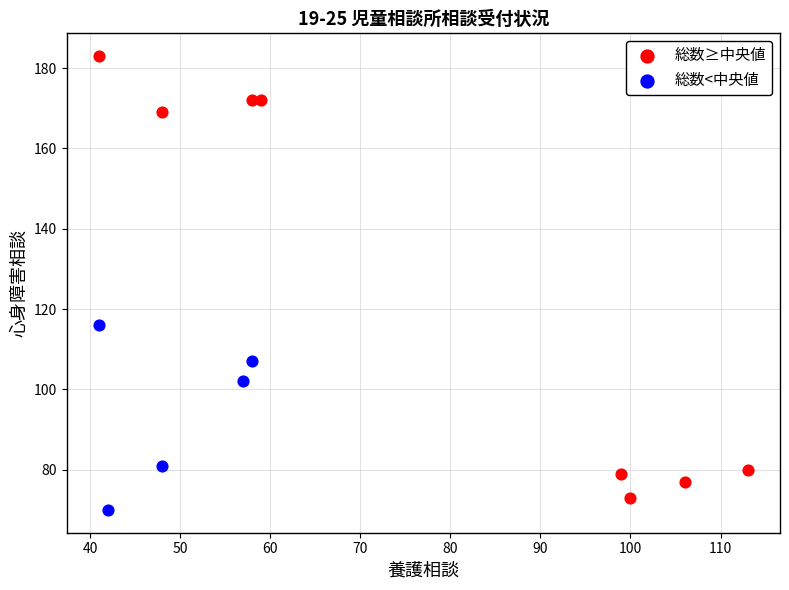

Which series has the largest Y range (max minus min)?

総数≥中央値